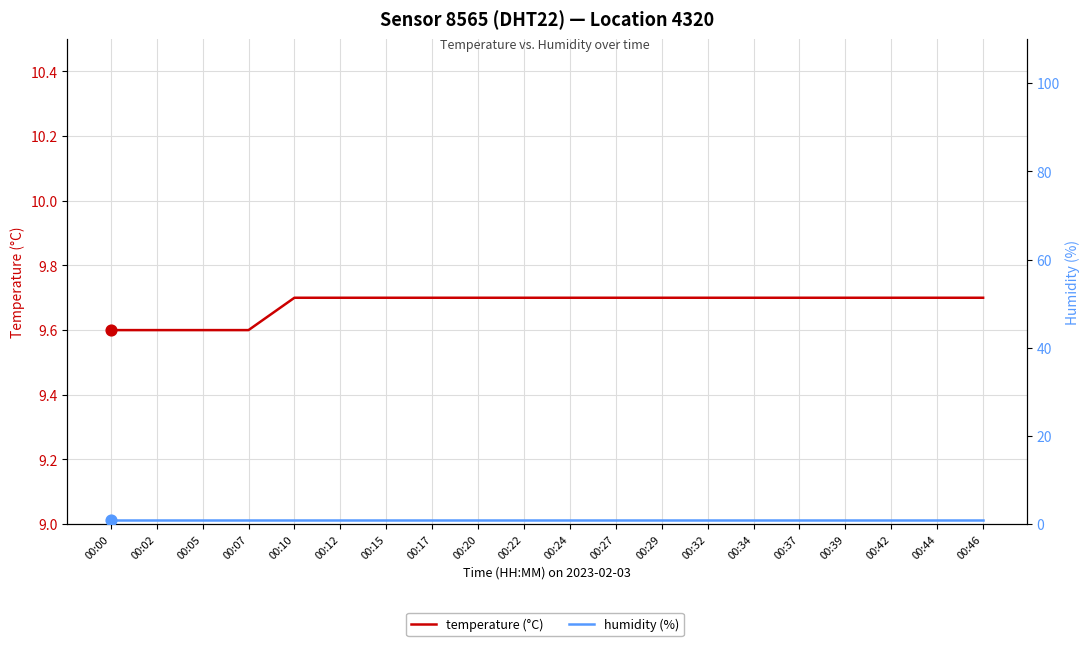

At which category is the sum across all series the highest?

00:10